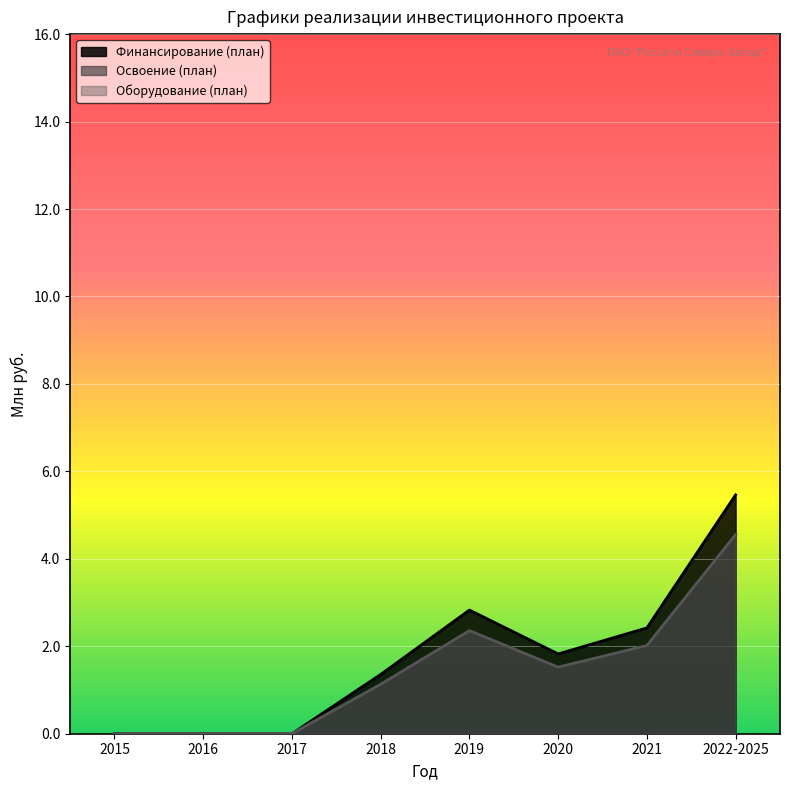

True or false: Финансирование (план) and Освоение (план) cross at least once.

False